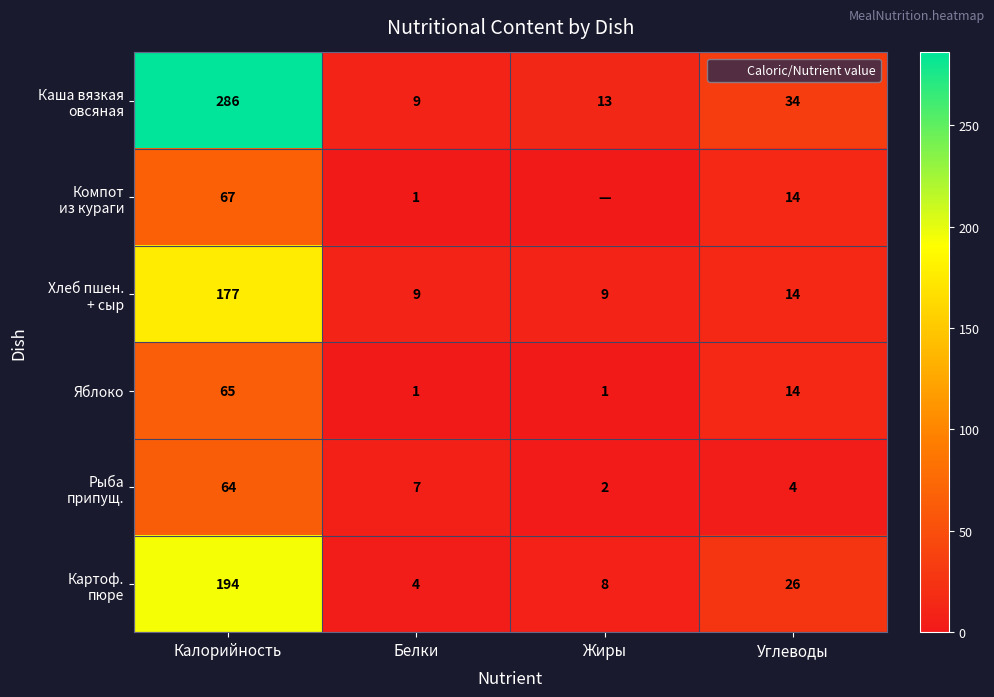

Is it true that Хлеб пшен. + сыр equals 177 at Калорийность?

True